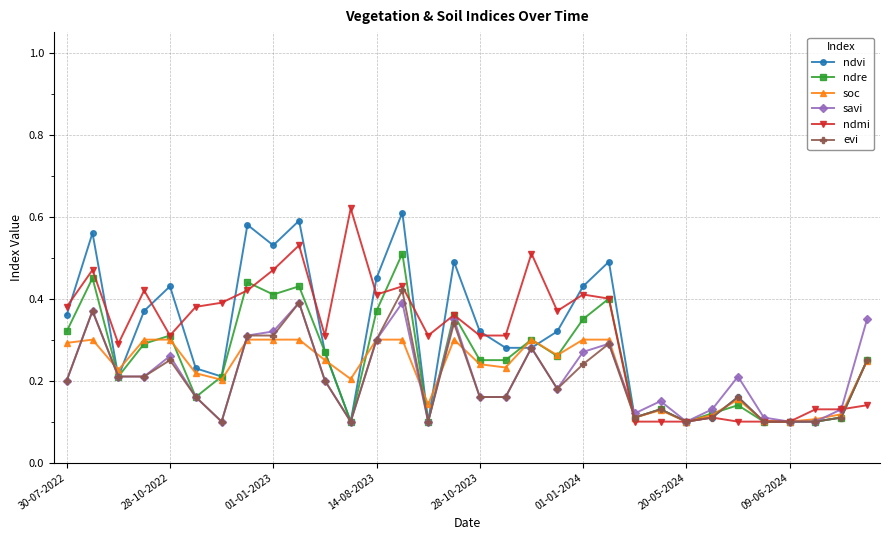

How many soc values are between 0 and 1?

32